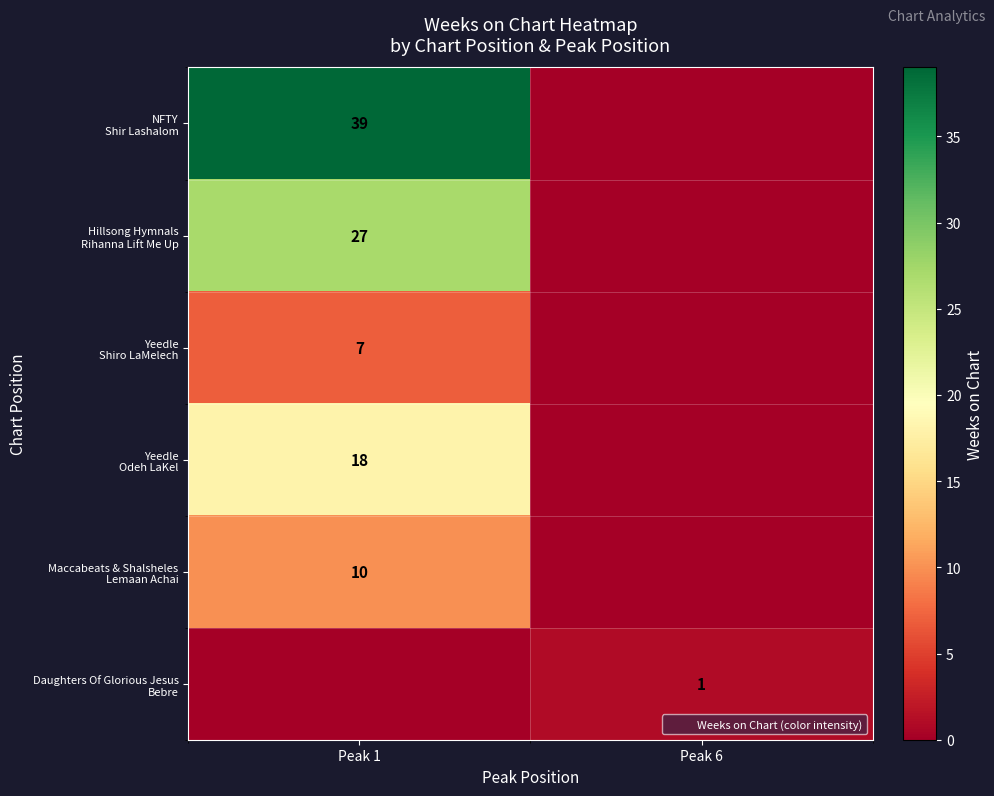

What is the difference between the maximum and minimum values in the Maccabeats & Shalsheles Lemaan Achai series?

10